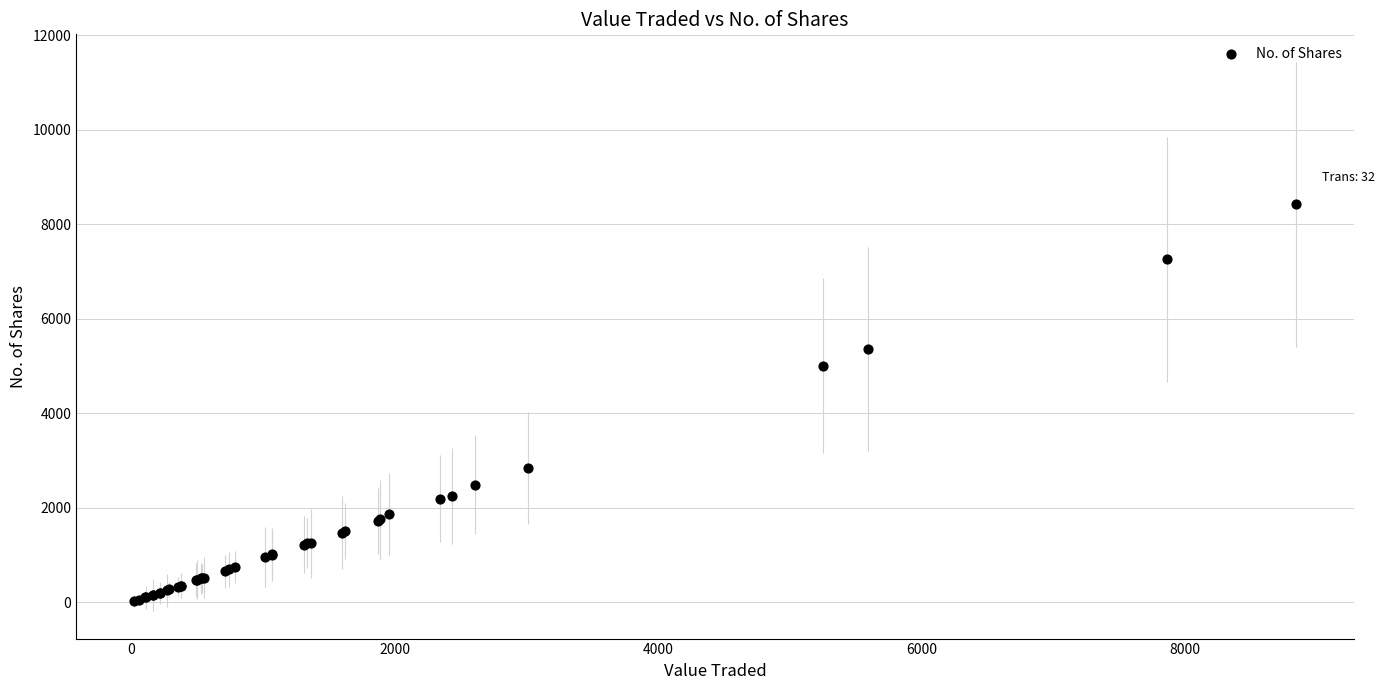

What Y value in the scatter plot is closest to 4220?

5000